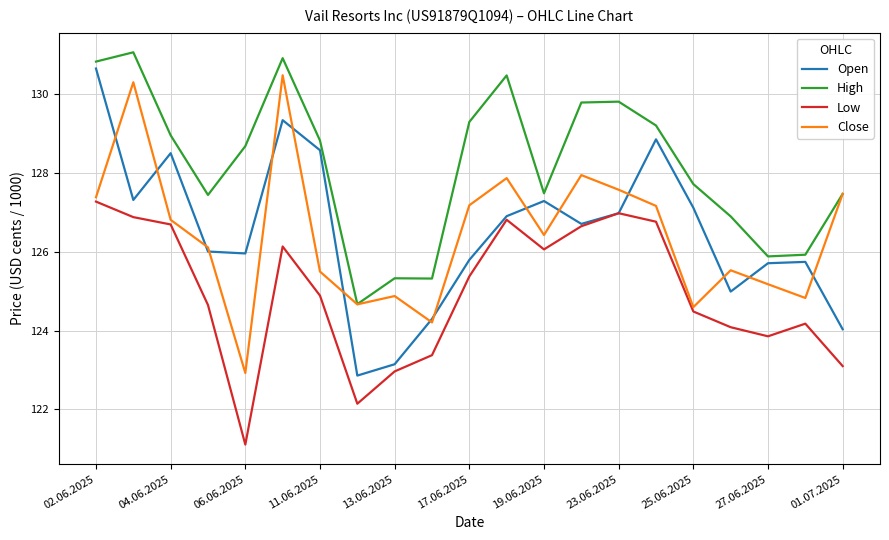

What is the smallest value displayed?

121.1